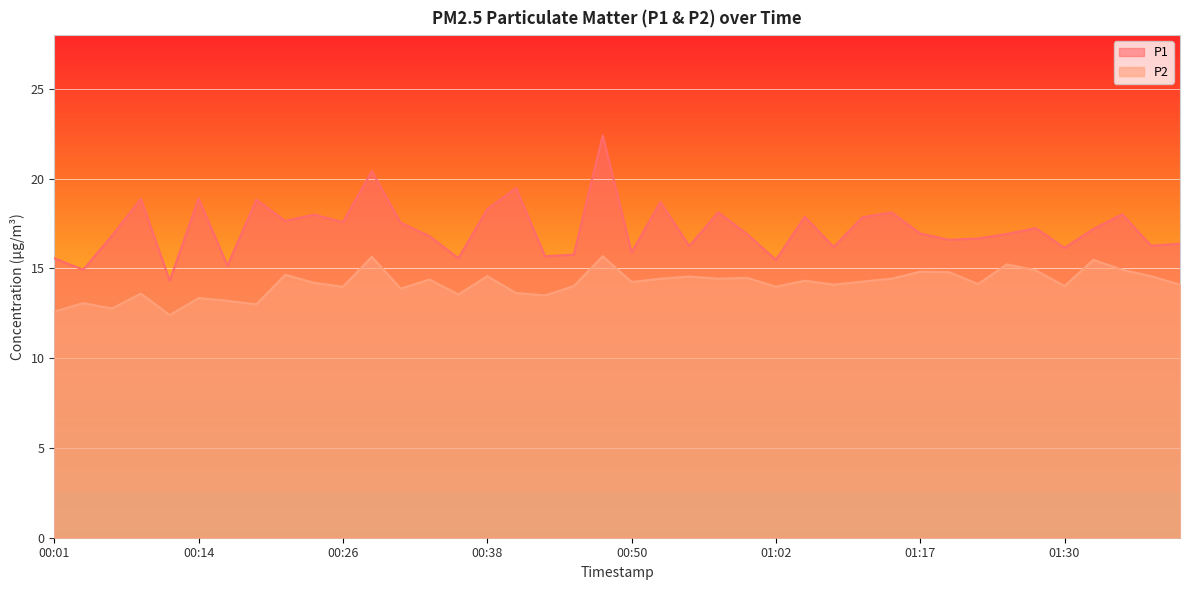

True or false: P1 and P2 cross at least once.

False